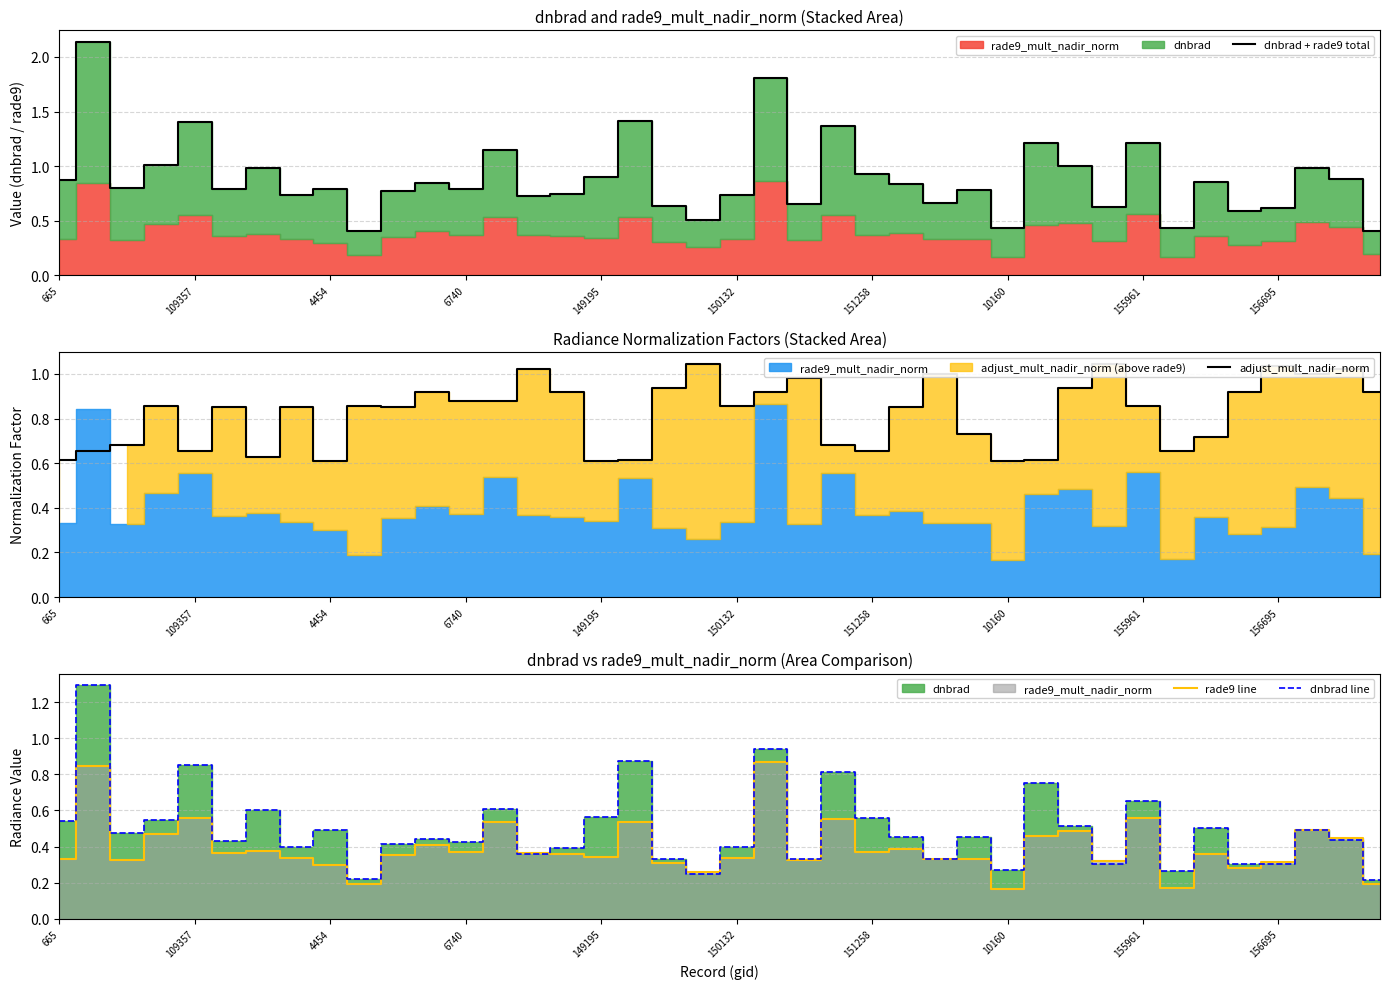

What is the maximum value for dnbrad line?

1.3